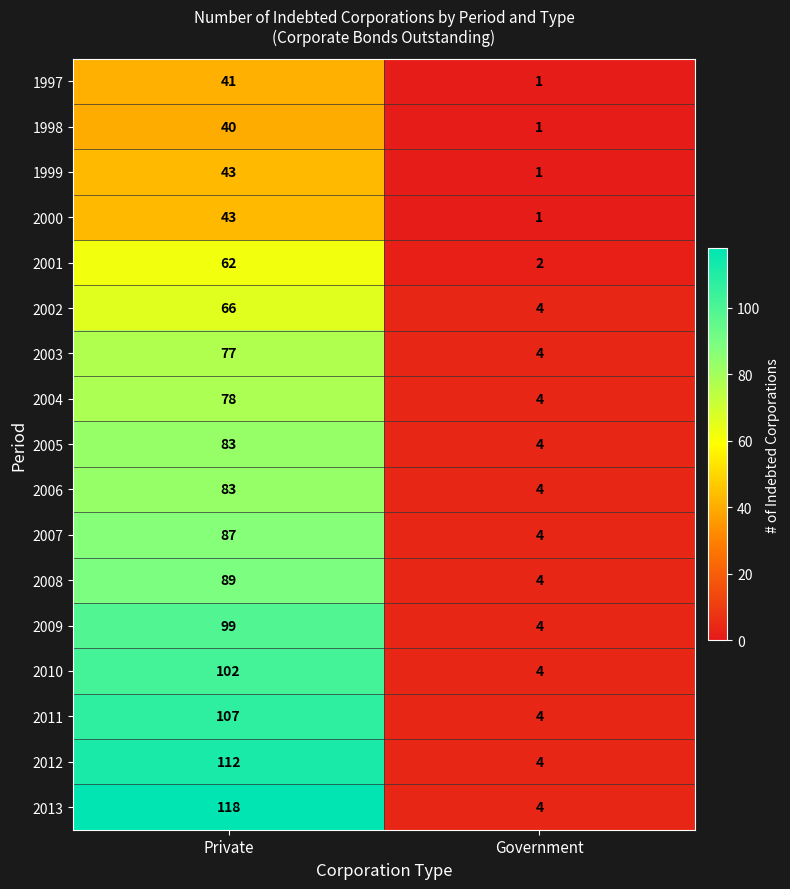

How many categories are shown in the chart?

2